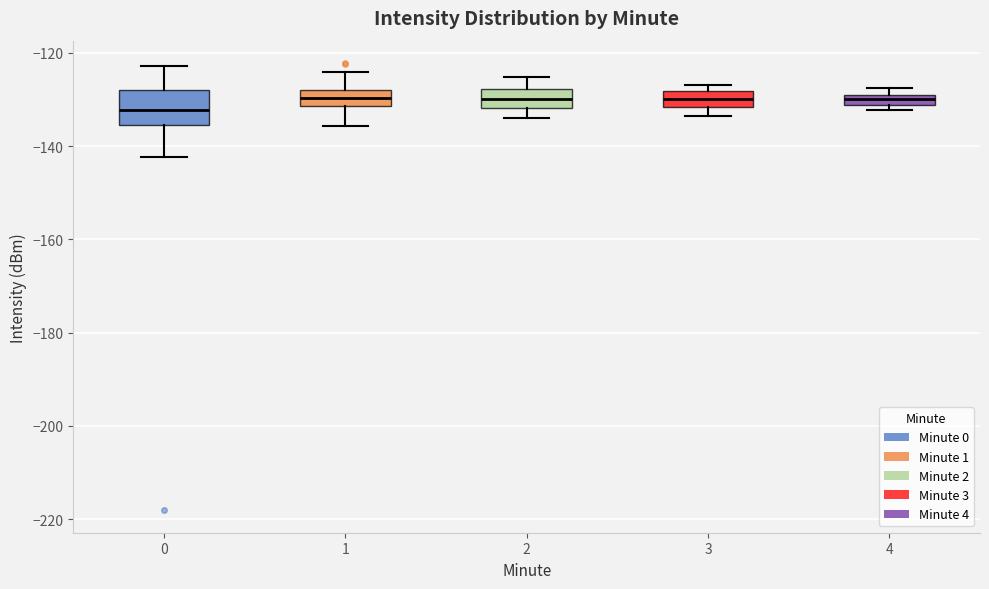

Where does the median line of the box at x = 3 sit on the y-axis? The values are not printed on the chart, so give them approximately, as read against the axis.

-130